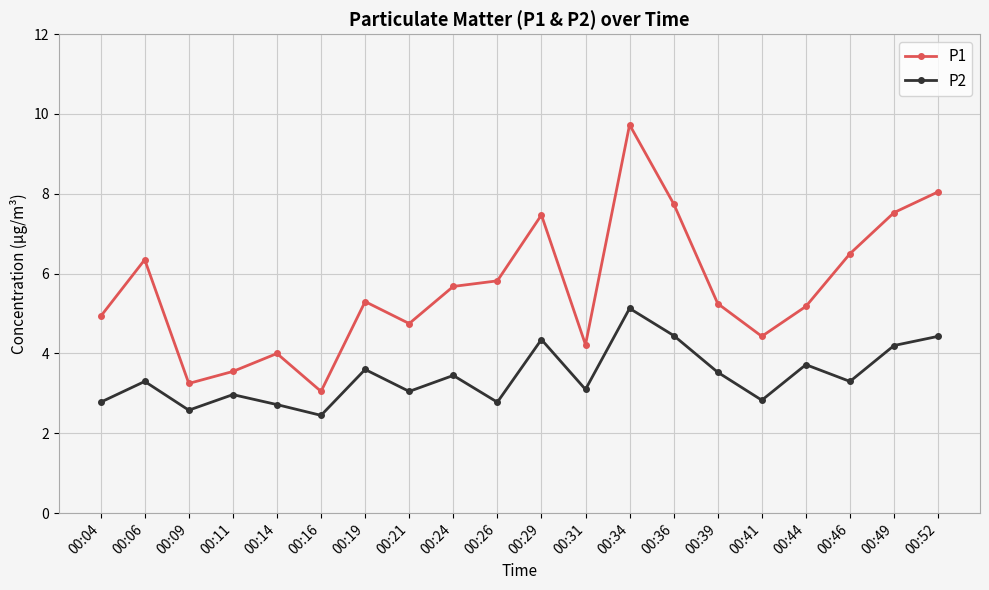

Rank the series at 00:49 from highest to lowest value.

P1, P2